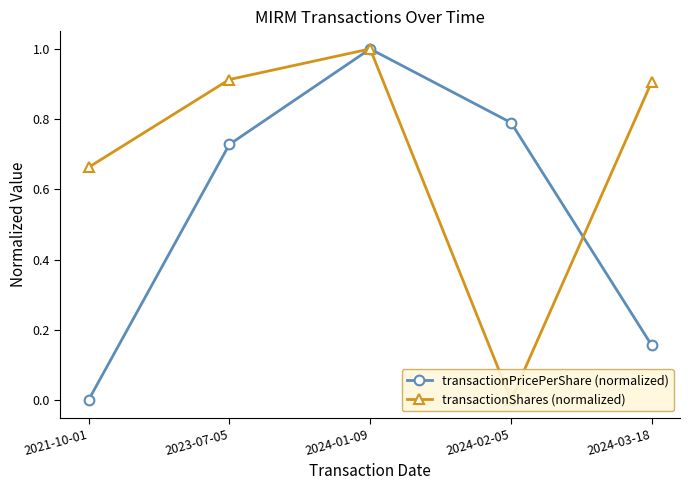

What is the average value of the transactionPricePerShare (normalized) series?

0.5